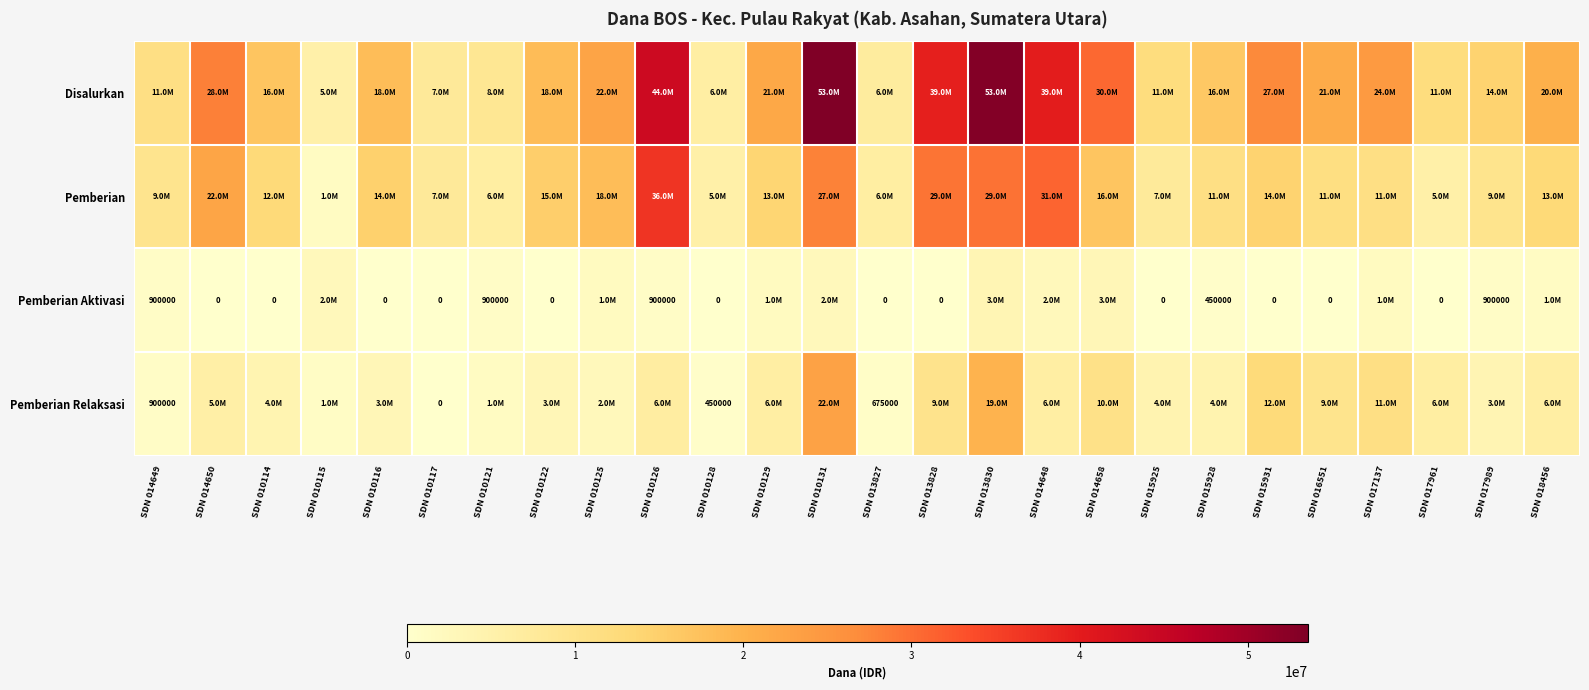

What value does the Pemberian series have at SDN 017961, to the nearest 100?

5625000